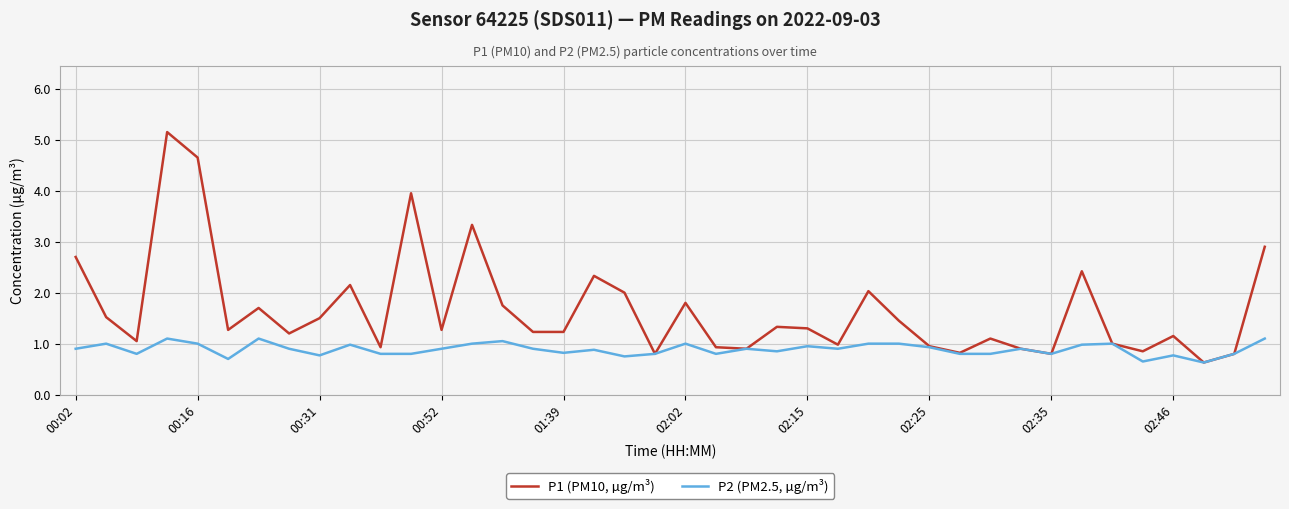

True or false: P1 (PM10, µg/m³) has more than 2 interior local peaks.

True